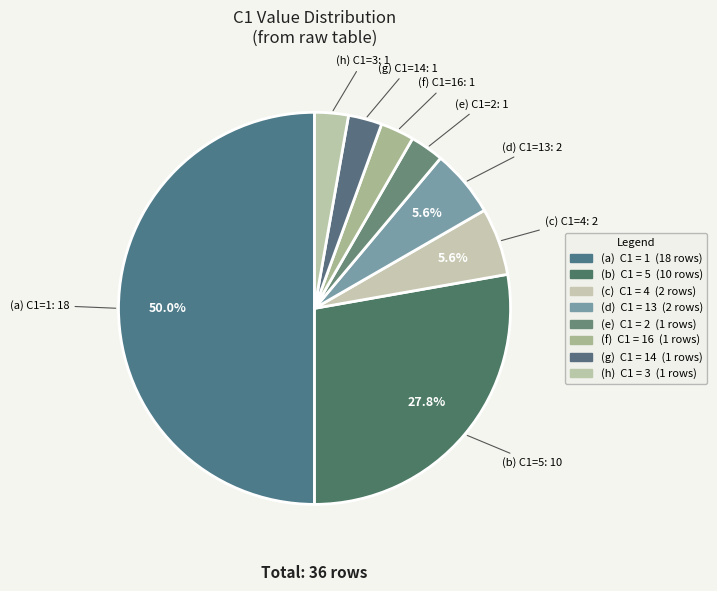

How many segments does this pie chart have?

8